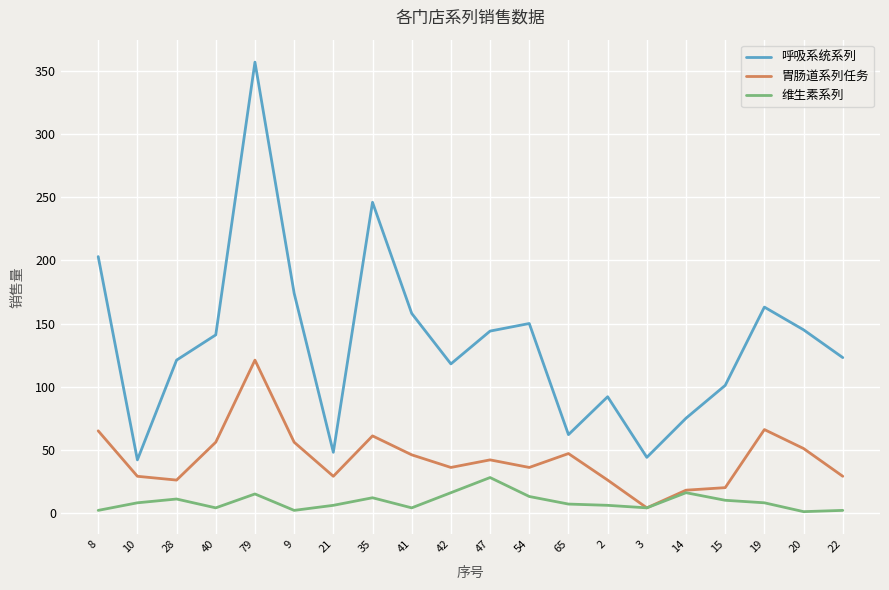

True or false: 呼吸系统系列 and 维生素系列 intersect in this chart.

False